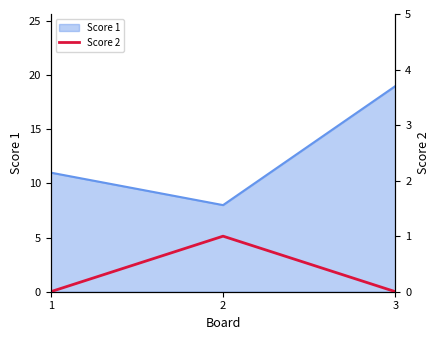

True or false: the data shows 0 at 2.

False